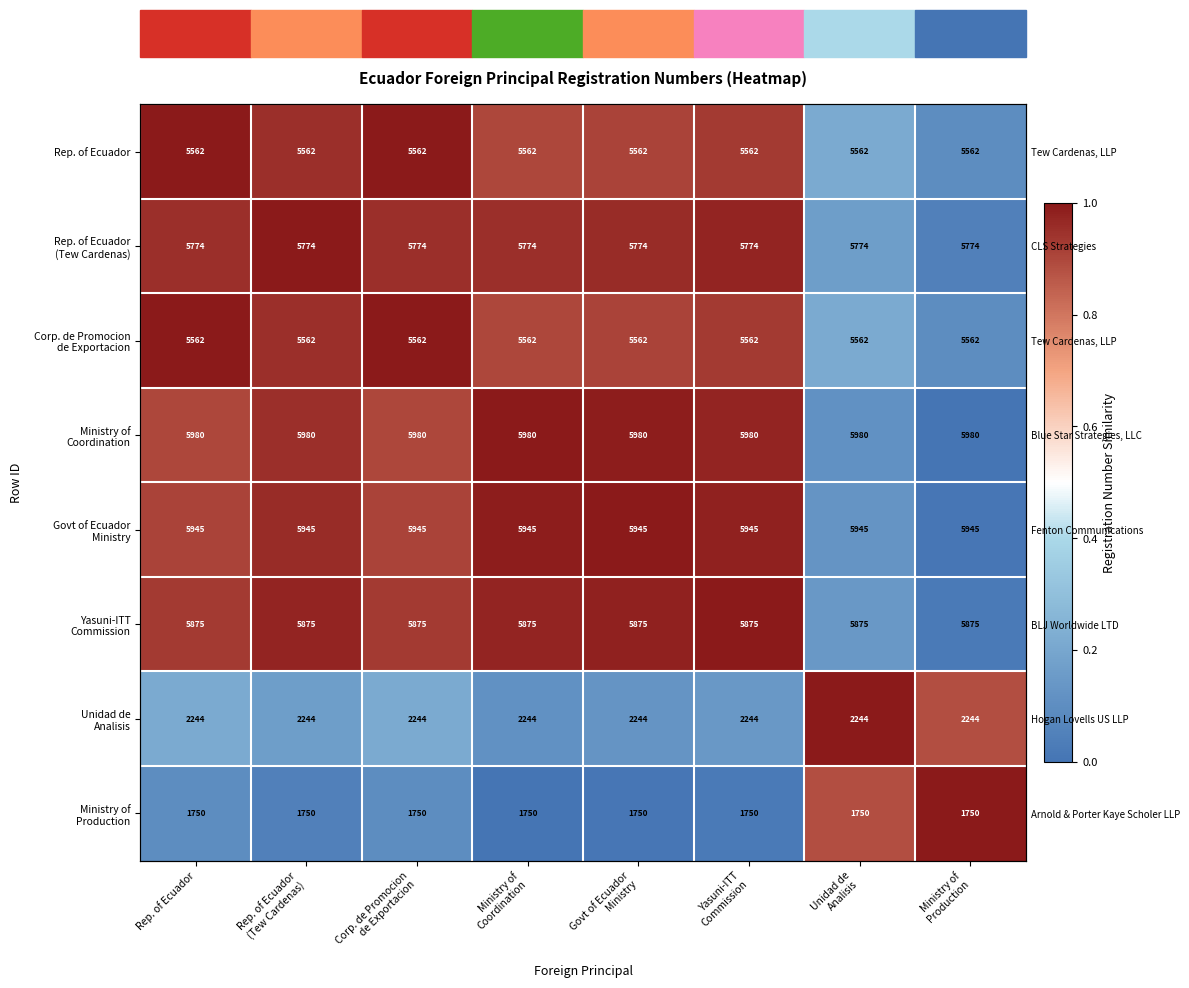

List the series in order of their peak value, lowest first.

Rep. of Ecuador, Rep. of Ecuador (Tew Cardenas), Corp. de Promocion de Exportacion, Ministry of Coordination, Govt of Ecuador Ministry, Yasuni-ITT Commission, Unidad de Analisis, Ministry of Production